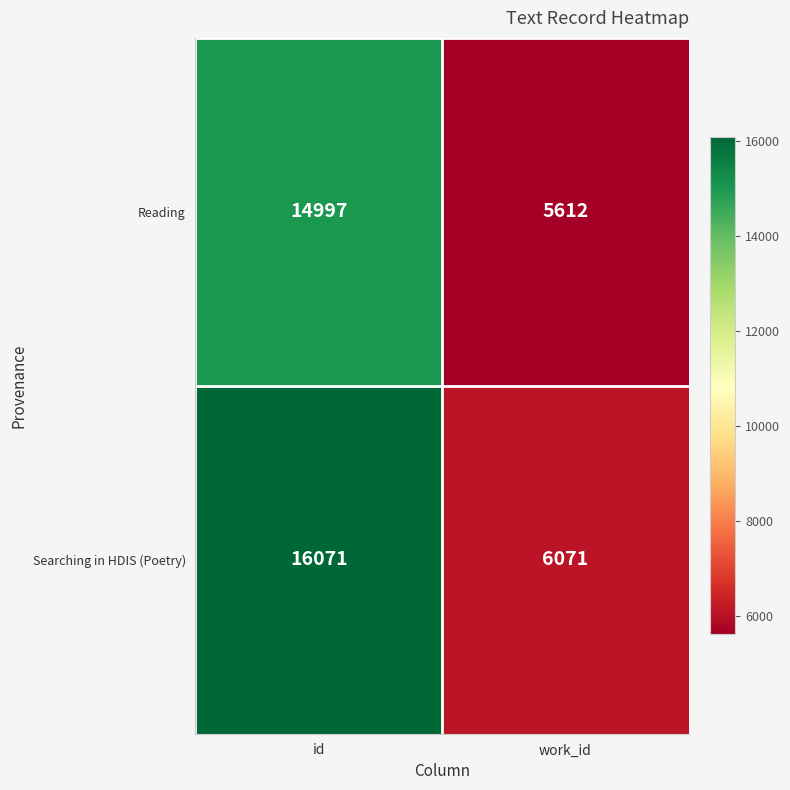

Between id and work_id, which series saw the biggest shift?

Searching in HDIS (Poetry)